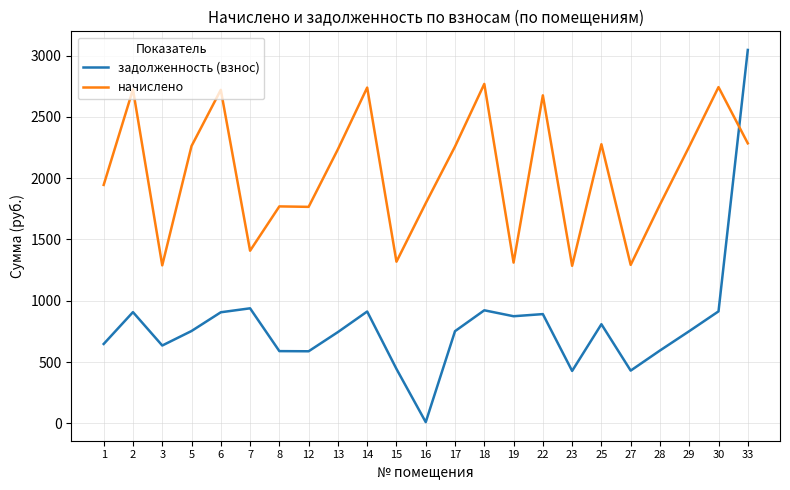

Which series has the largest total across all categories?

начислено